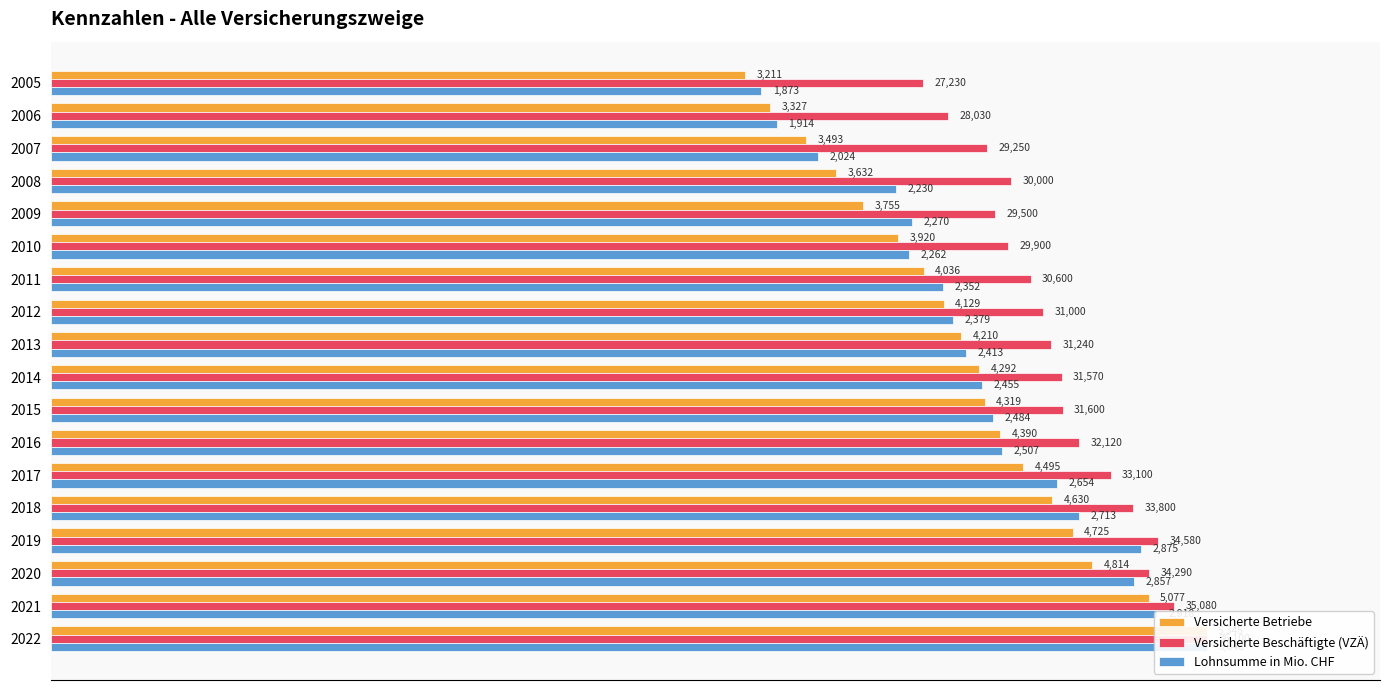

How many bars are there in total?

54